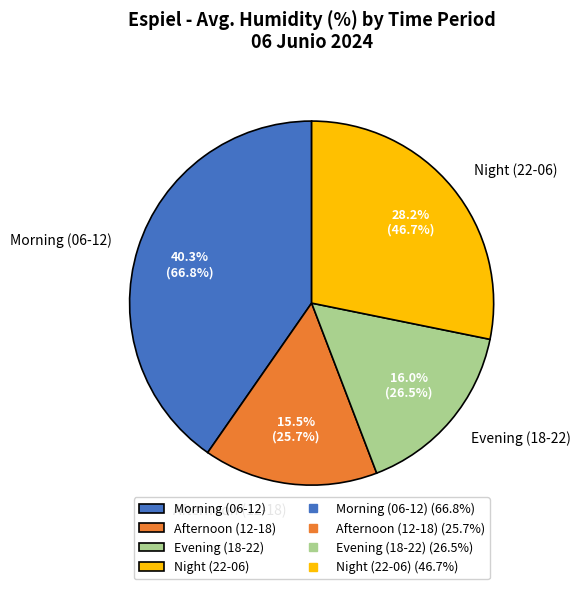

Rank the categories by value from highest to lowest.

Morning (06-12), Night (22-06), Evening (18-22), Afternoon (12-18)